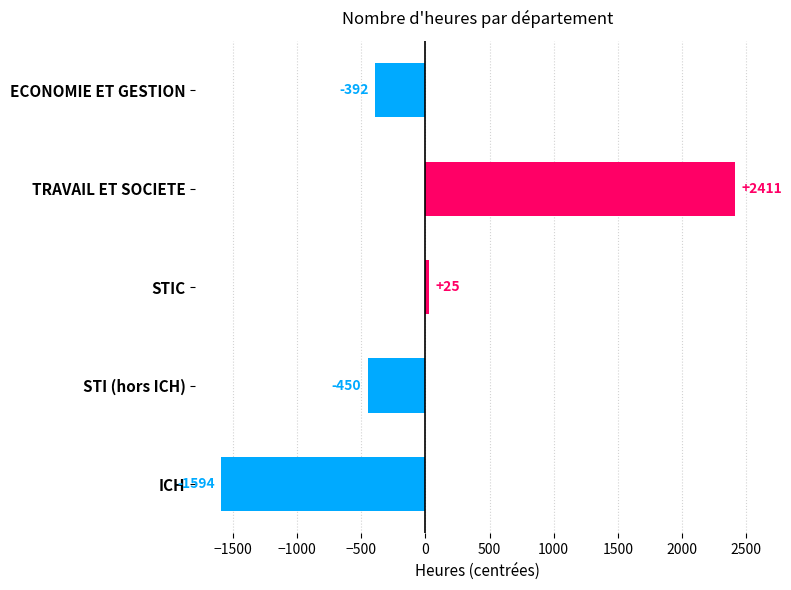

What is the approximate value at STIC?

25.6